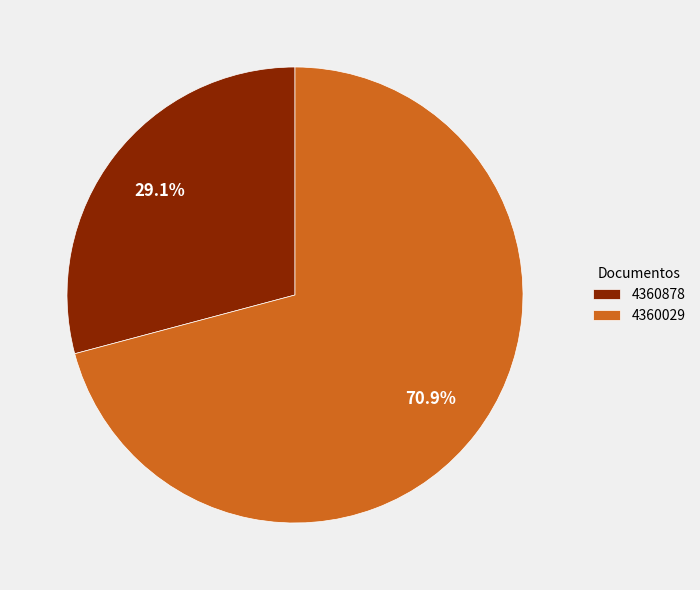

How many slices are in this pie chart?

2